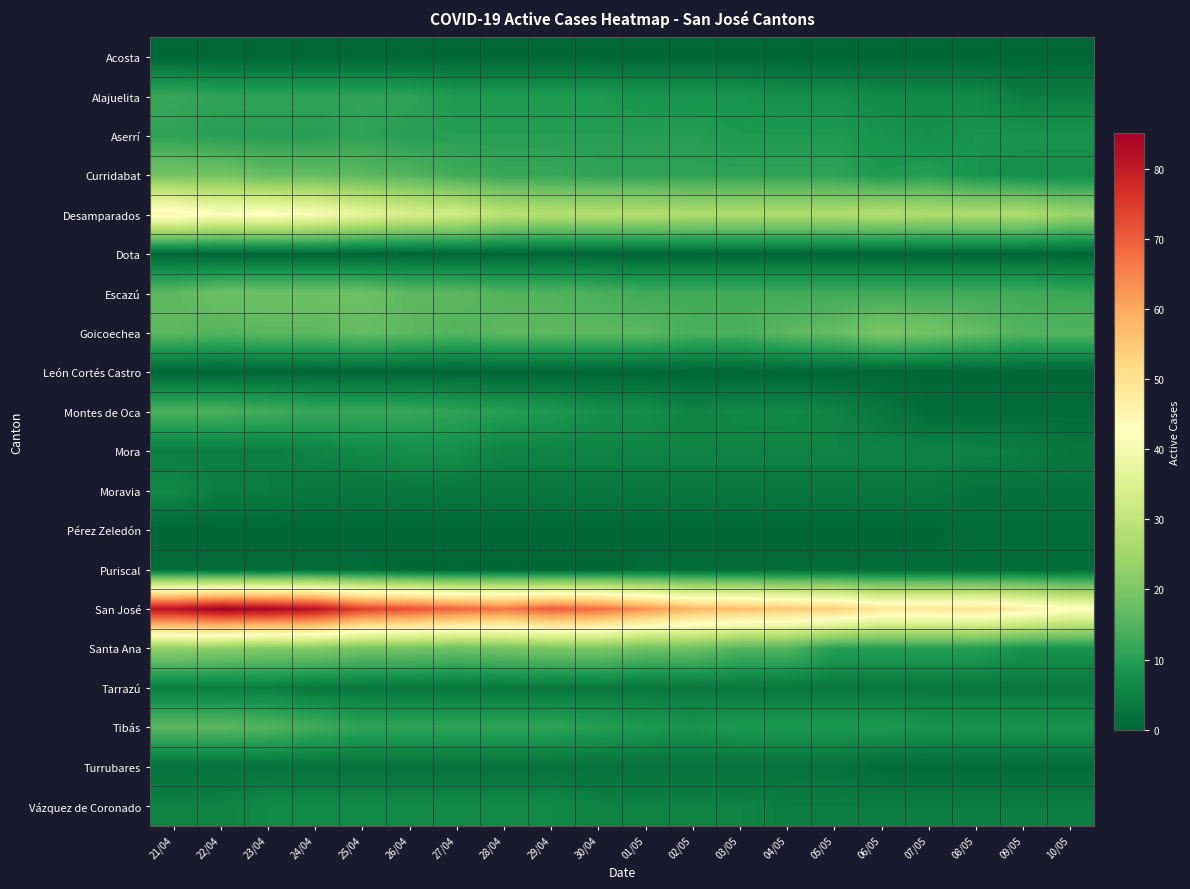

Count the number of categories in the chart.

20